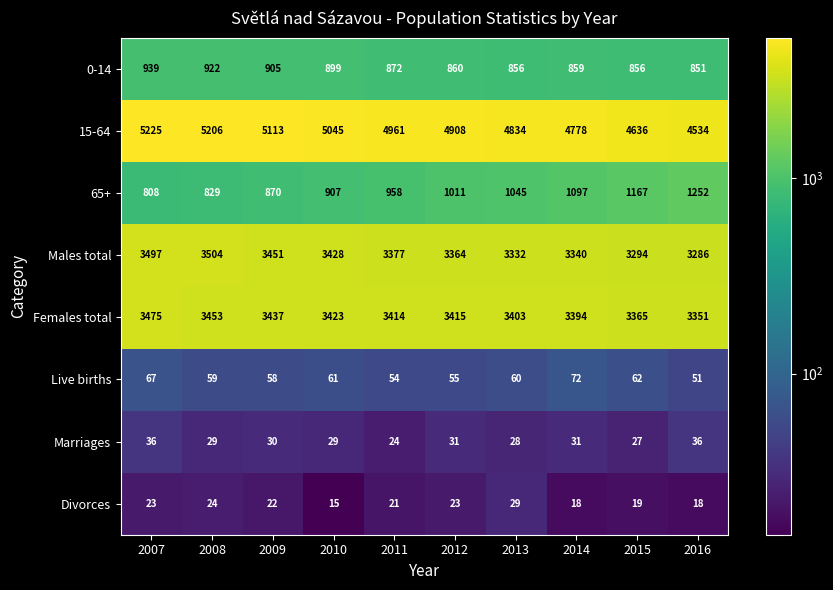

At which label does Live births first exceed 60?

2007